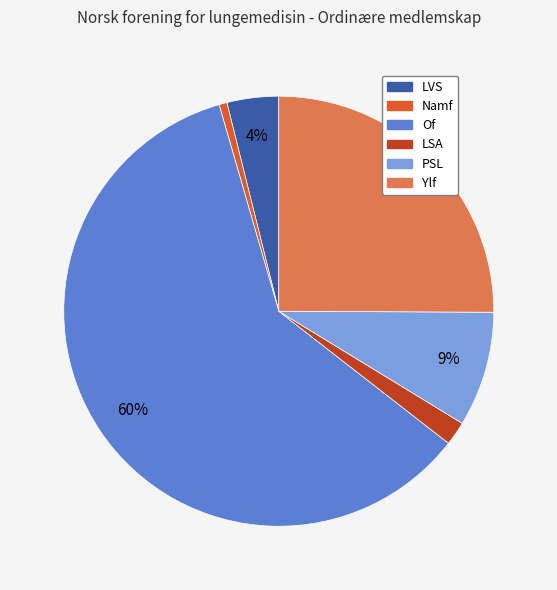

Which slice represents more than half of the pie?

Of